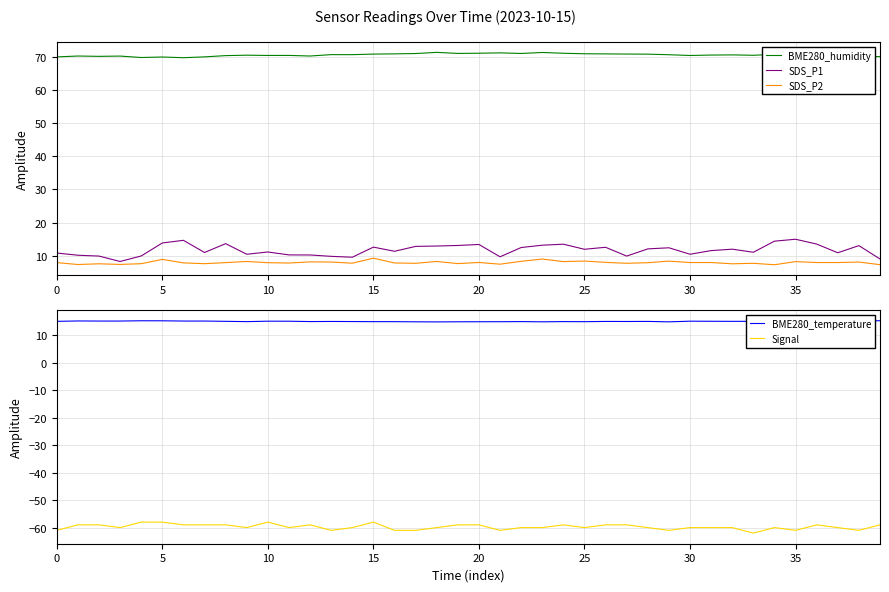

What is the average value of the BME280_temperature series?

14.9